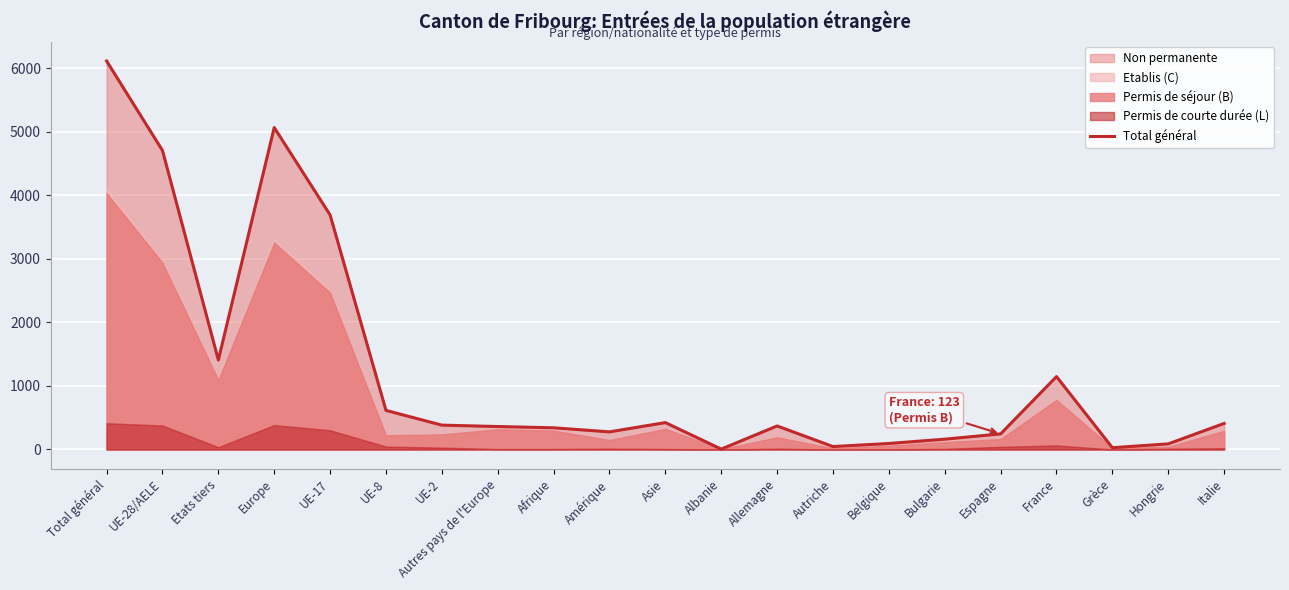

The Total général series shows 7364 at Europe. True or false?

False